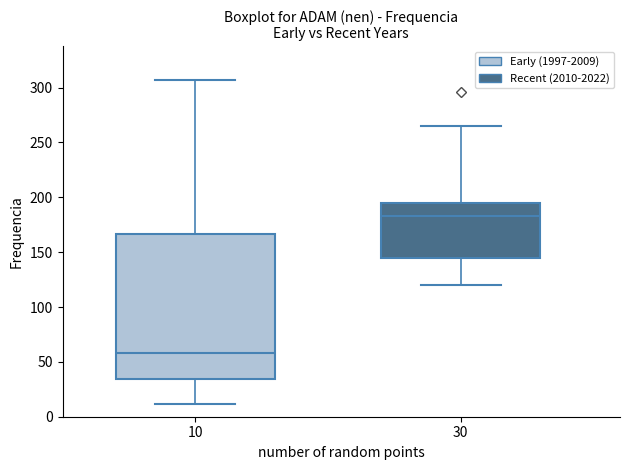

Which box's median line is the highest?

30